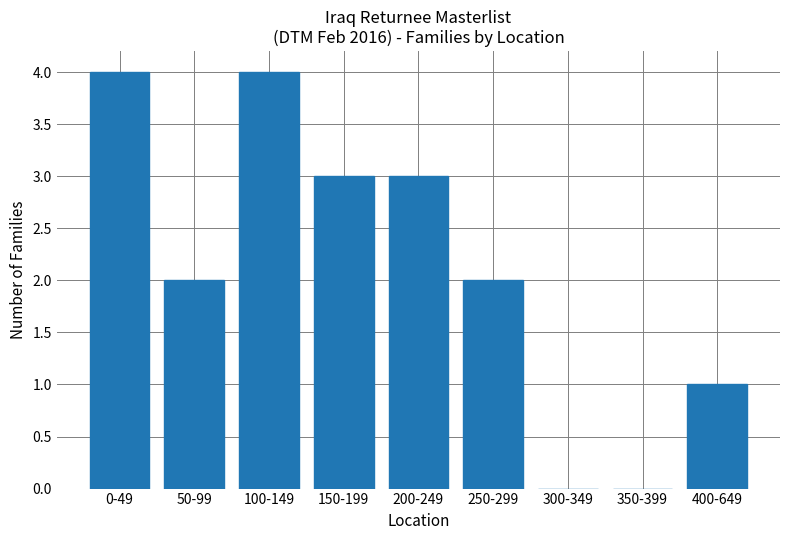

What is the greatest value displayed?

4